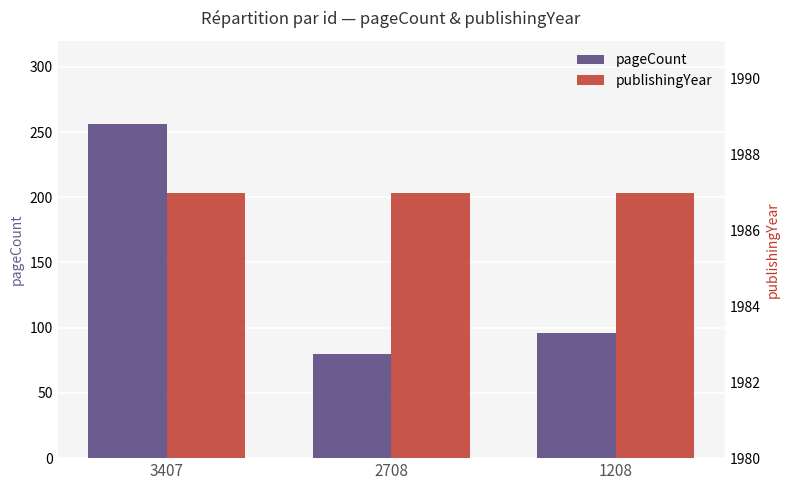

What value does the publishingYear series have at 1208?

1987